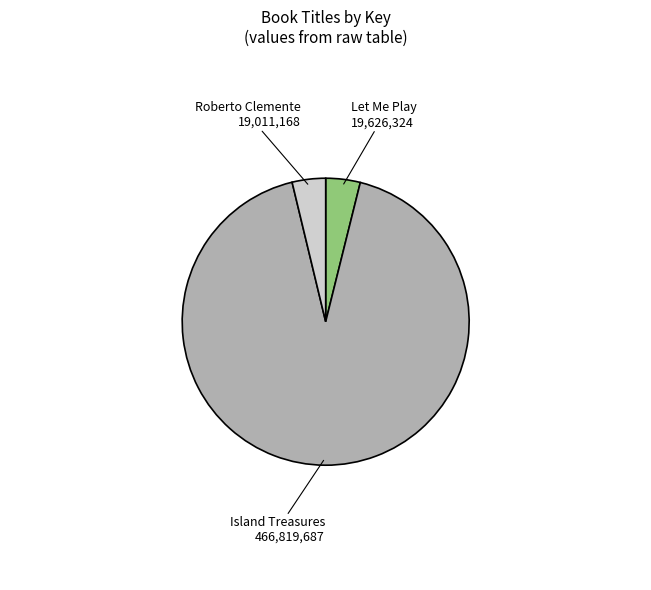

Is there a majority slice in this chart?

Yes